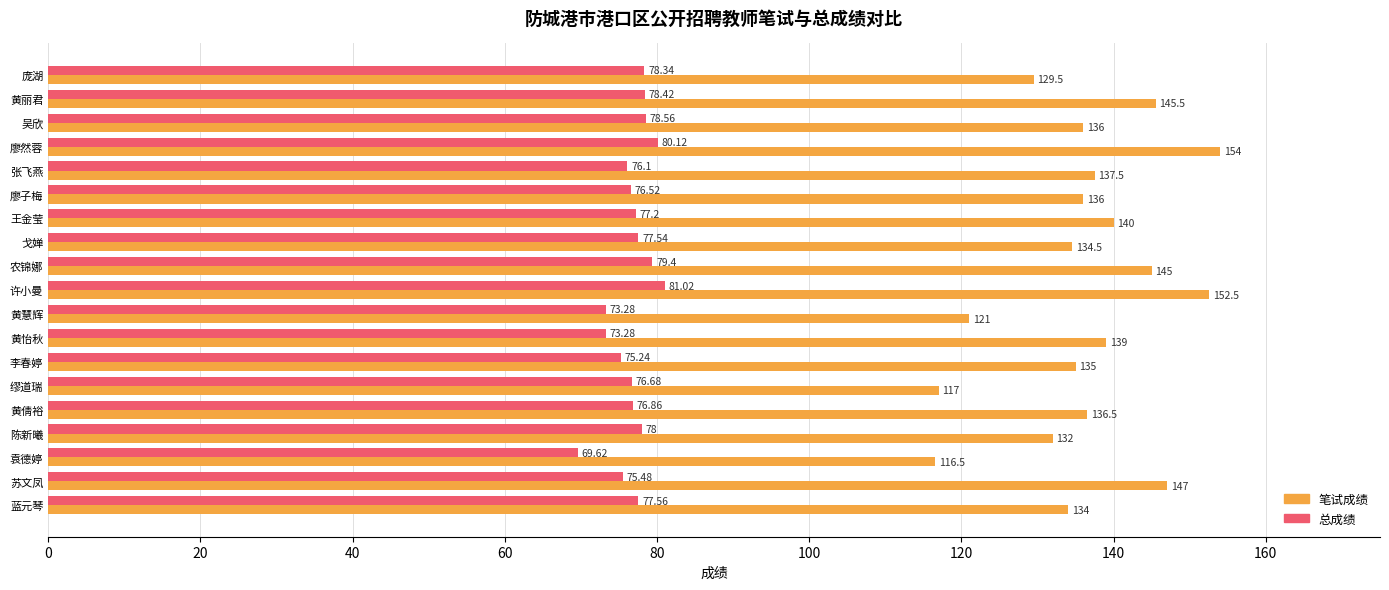

Which series has the largest total across all categories?

笔试成绩